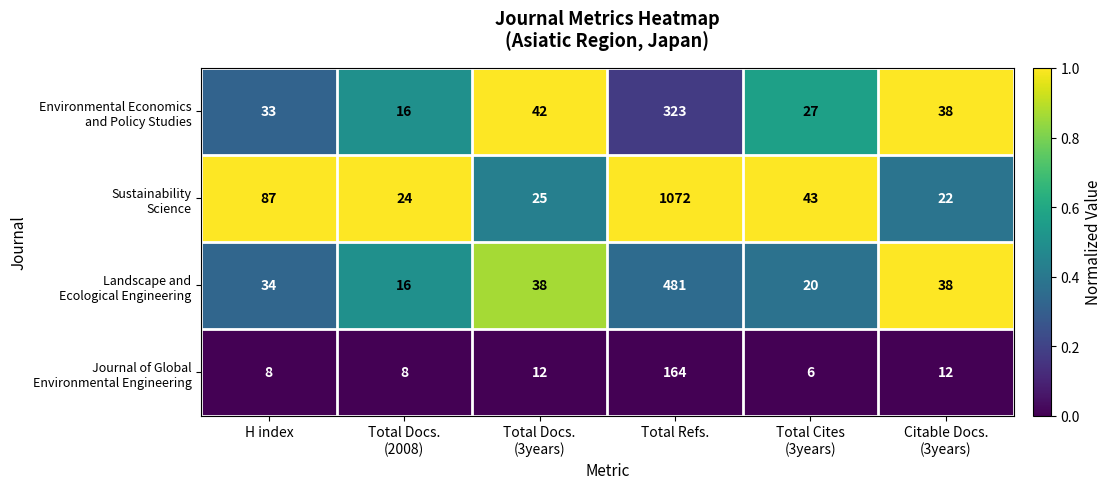

What is the smallest value displayed?

6